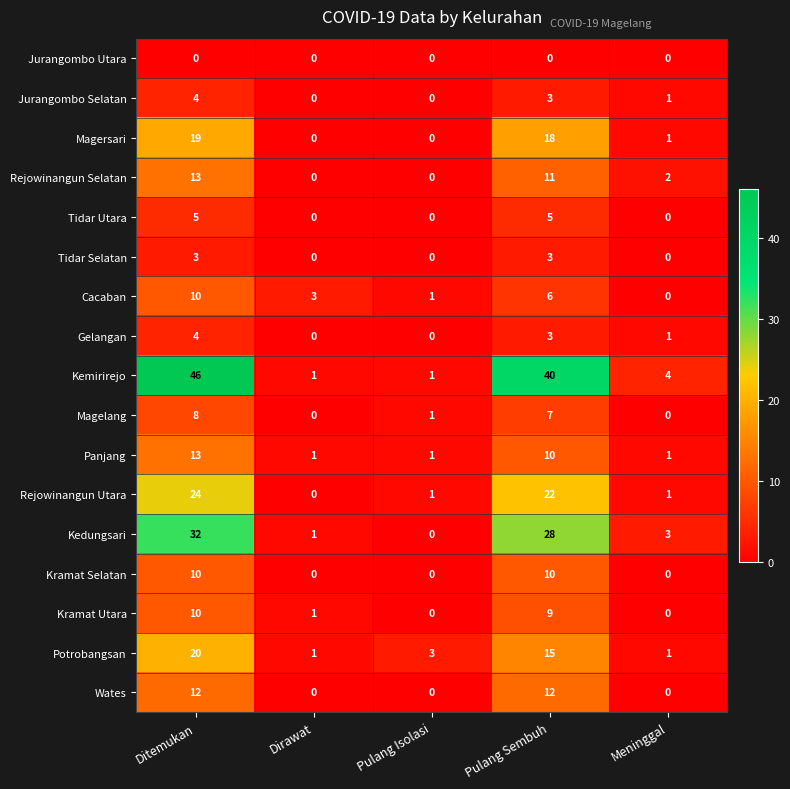

At which label does Gelangan first exceed 1?

Ditemukan